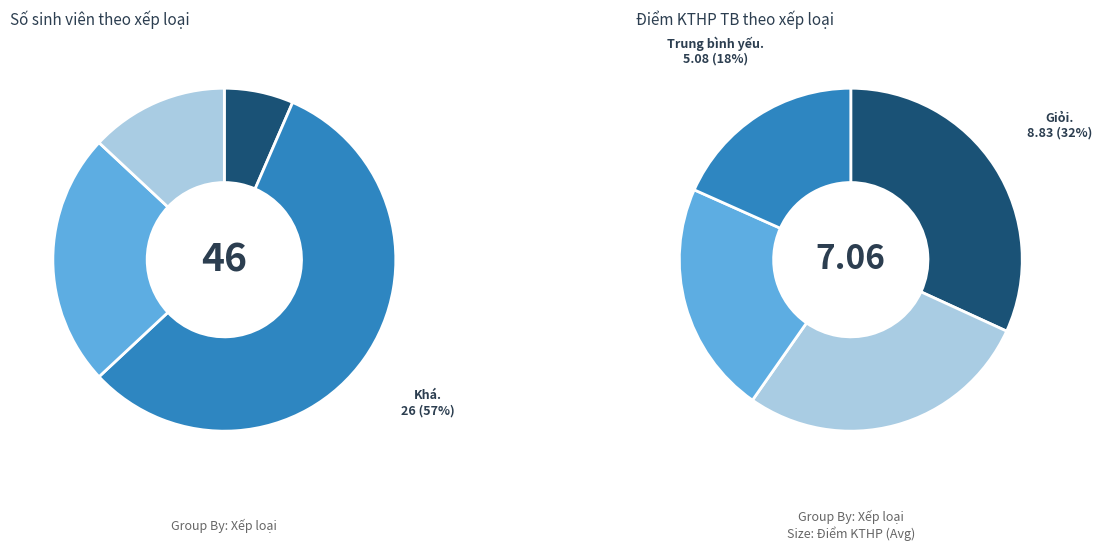

How many slices are in this pie chart?

8